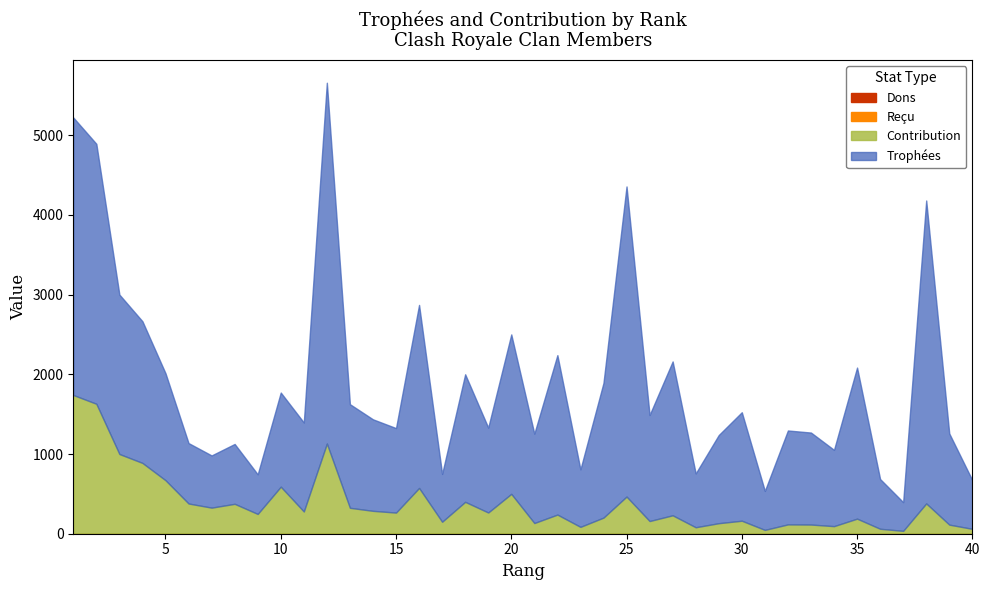

Rank the series by their maximum value, from highest to lowest.

Trophées, Contribution, Dons, Reçu